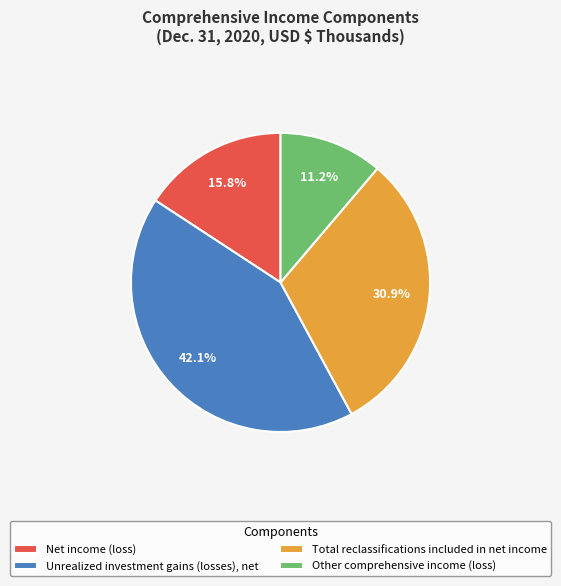

Is it true that Unrealized investment gains (losses), net is 51% of the pie?

False